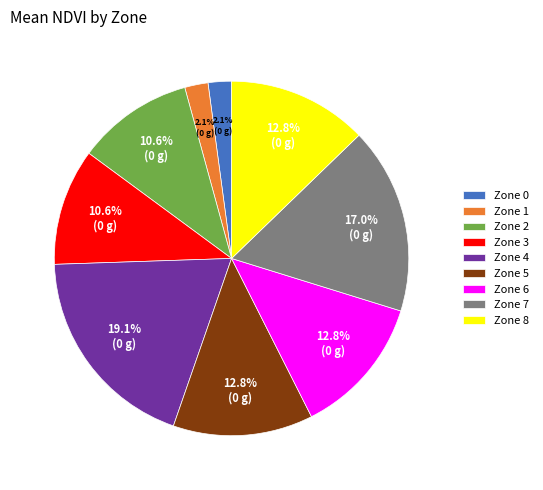

Does Zone 5 represent more than half of the total?

No